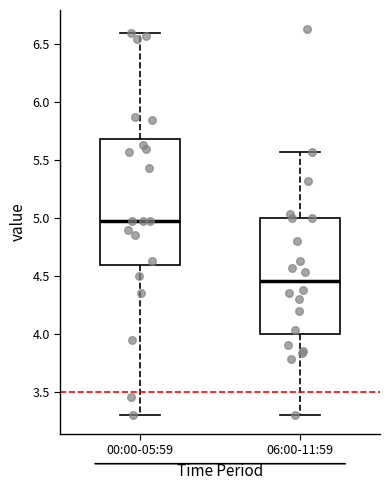

Reading left to right, read every box against the y-axis: the position of its median line, the range the box covers, and the ends of its whiskers. The values are not printed on the chart, so give them approximately, as read against the axis.

00:00-05:59: median 4.95, box 4.60 to 5.70, whiskers 3.30 to 6.60
06:00-11:59: median 4.45, box 4.00 to 5.00, whiskers 3.30 to 5.55